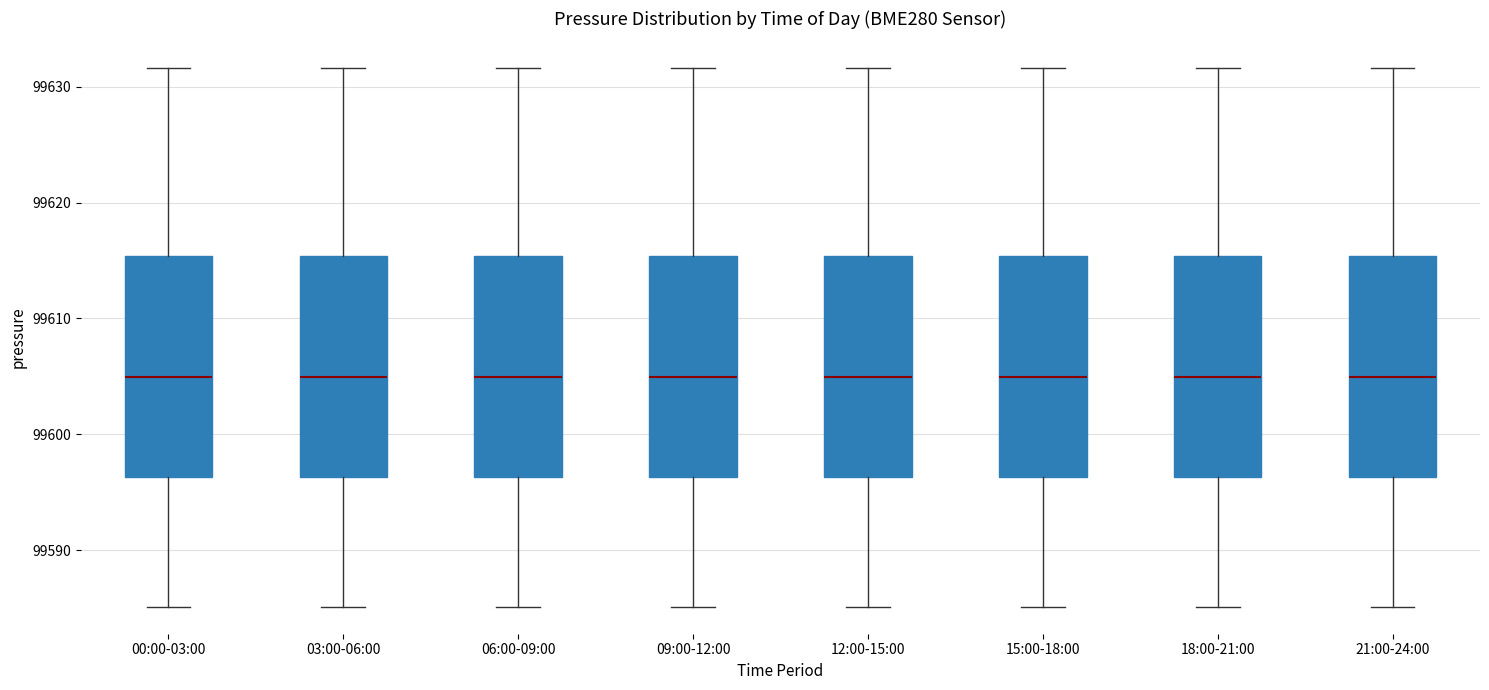

Reading left to right, transcribe this box plot: for each box, give where its median line is, the range the box spans, and where its two whiskers end, as read against the y-axis. The values are not printed on the chart, so give them approximately, as read against the axis.

00:00-03:00: median 99605, box 99596 to 99615, whiskers 99585 to 99632
03:00-06:00: median 99605, box 99596 to 99615, whiskers 99585 to 99632
06:00-09:00: median 99605, box 99596 to 99615, whiskers 99585 to 99632
09:00-12:00: median 99605, box 99596 to 99615, whiskers 99585 to 99632
12:00-15:00: median 99605, box 99596 to 99615, whiskers 99585 to 99632
15:00-18:00: median 99605, box 99596 to 99615, whiskers 99585 to 99632
18:00-21:00: median 99605, box 99596 to 99615, whiskers 99585 to 99632
21:00-24:00: median 99605, box 99596 to 99615, whiskers 99585 to 99632